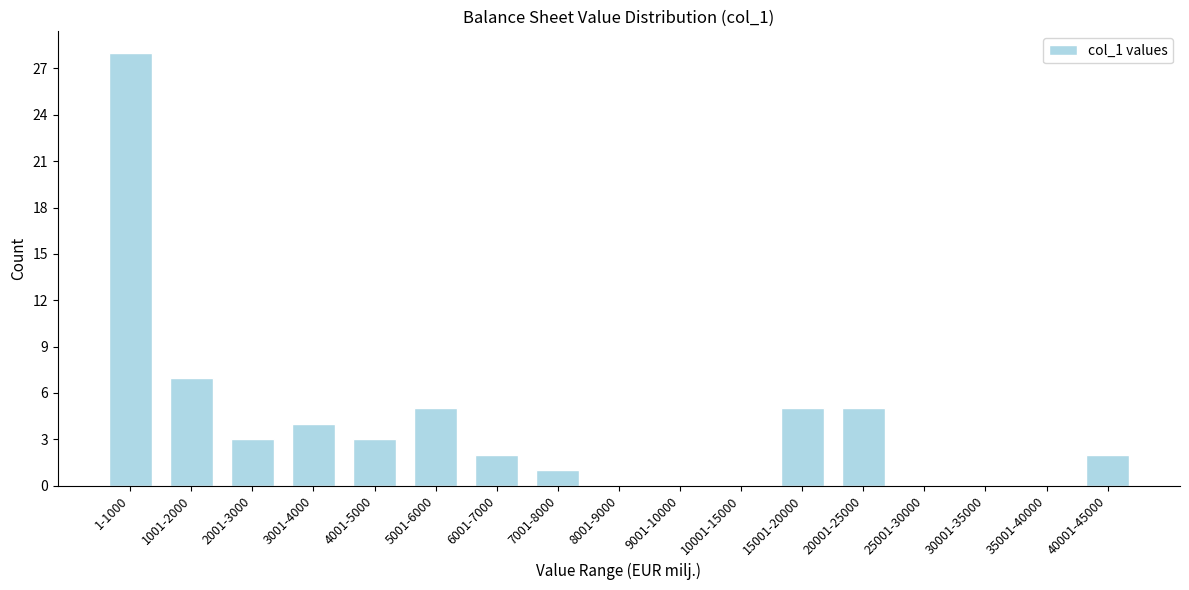

Reading left to right, extract all data points from this chart.

1-1000=28	1001-2000=7	2001-3000=3	3001-4000=4	4001-5000=3	5001-6000=5	6001-7000=2	7001-8000=1	8001-9000=0	9001-10000=0	10001-15000=0	15001-20000=5	20001-25000=5	25001-30000=0	30001-35000=0	35001-40000=0	40001-45000=2